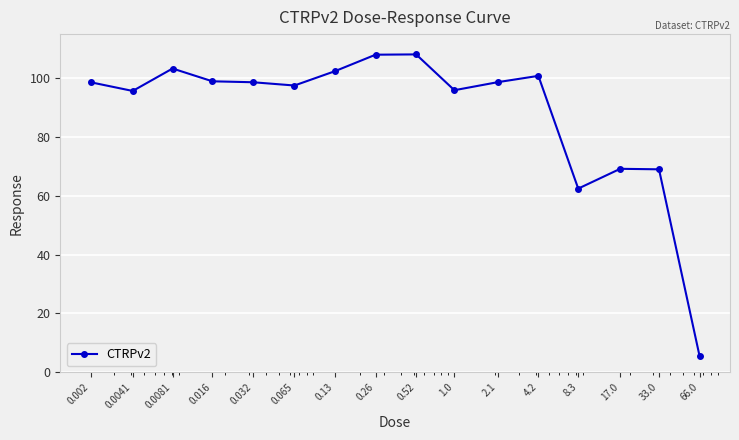

True or false: there are more than 0 points higher than both neighbors.

True